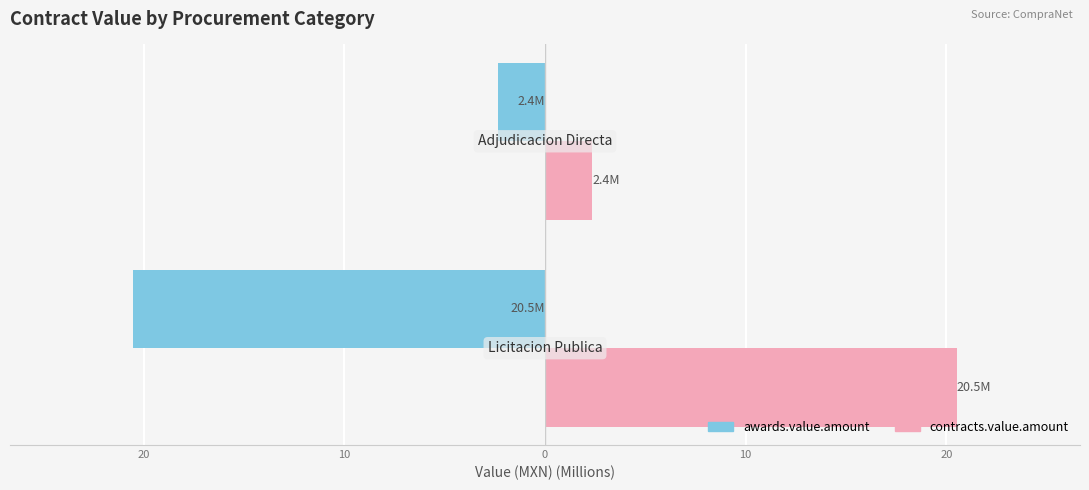

What are all the series names shown in the legend?

awards.value.amount, contracts.value.amount